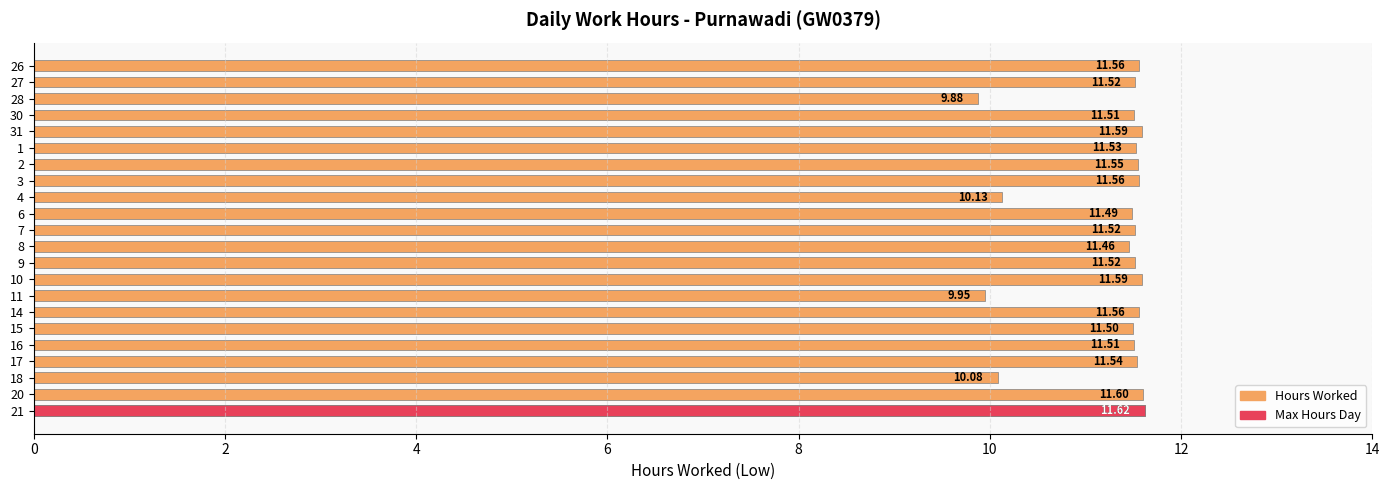

The chart shows a value of 19.4 at 17. True or false?

False